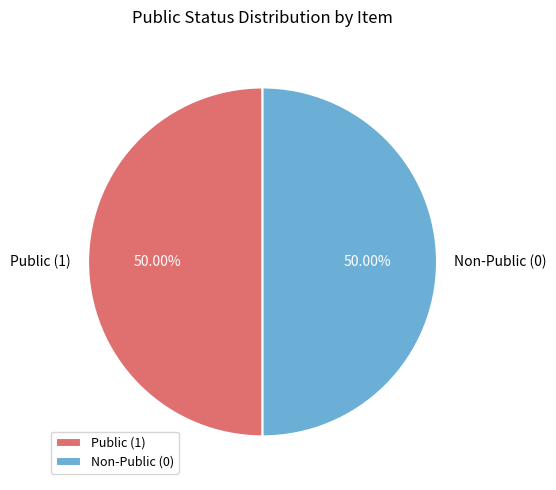

Approximately how many times larger is the value at Public (1) compared to Non-Public (0)?

1.0